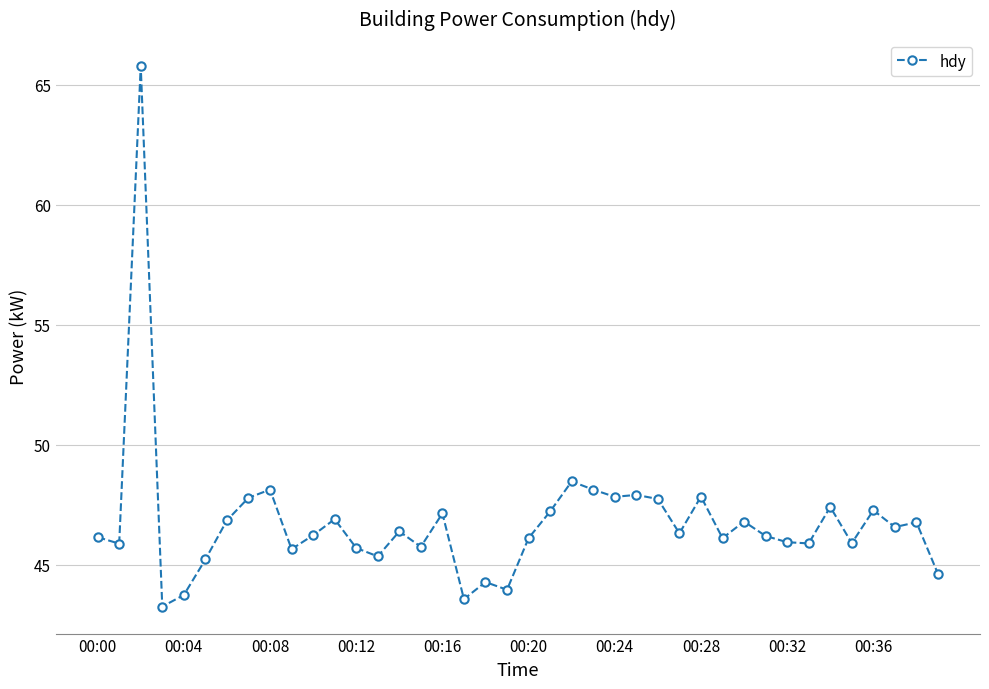

What is the value of the 36th point from the left?

45.9